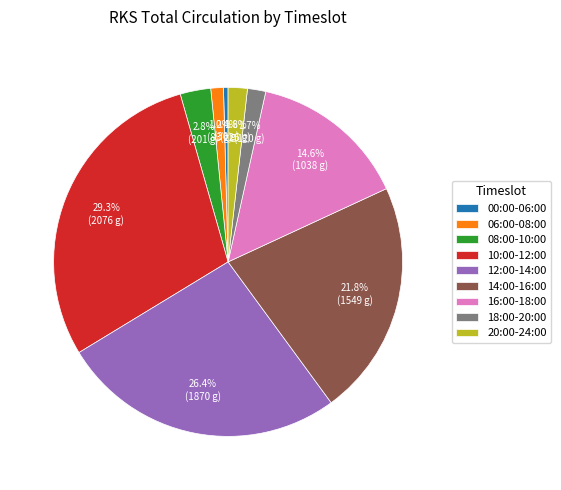

How many segments does this pie chart have?

9